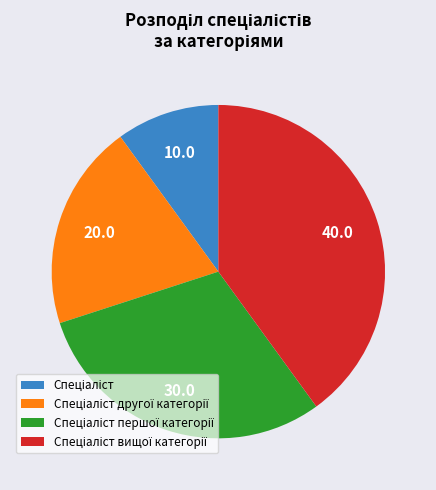

Is there any slice that represents more than half of the pie?

No